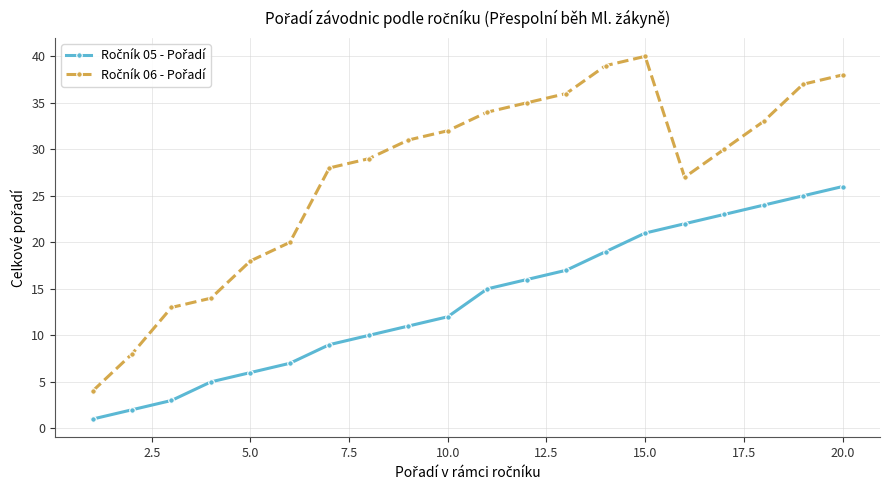

What is the smallest value displayed?

1